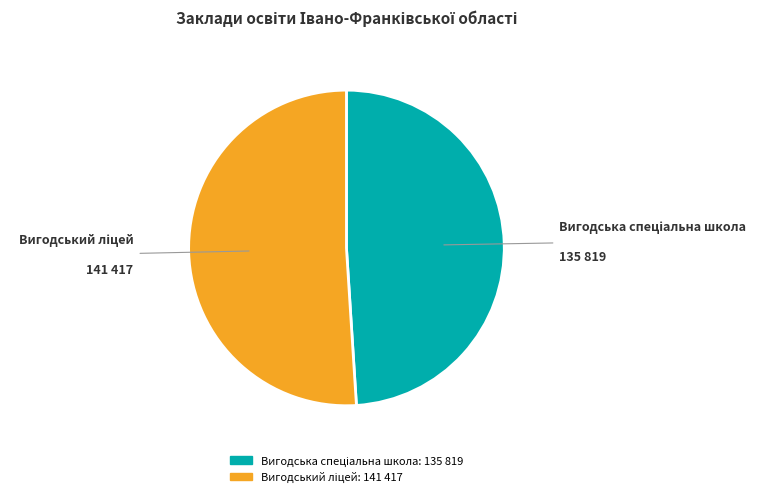

Is there a majority slice in this chart?

Yes